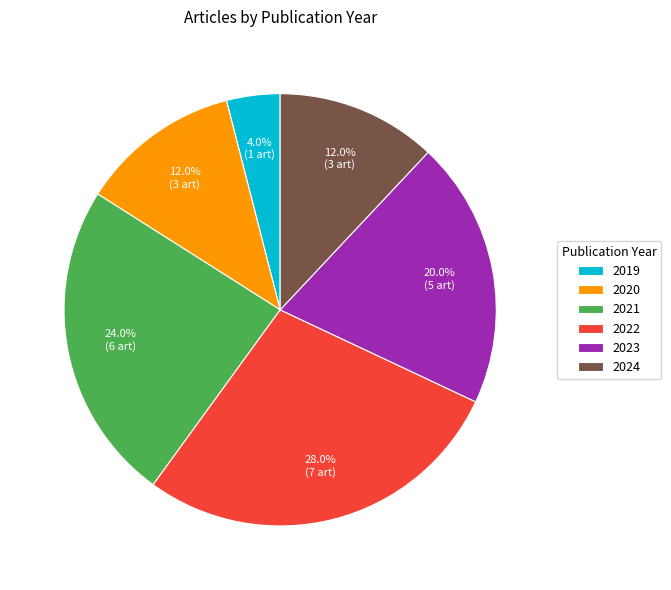

To the nearest percent, what is the difference between the largest and smallest slice percentages?

24%